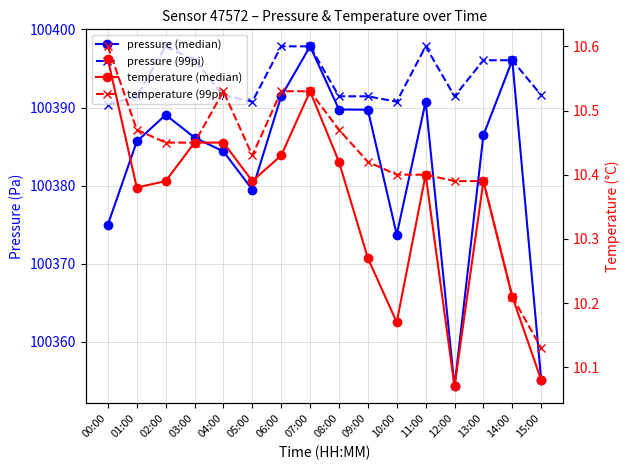

Is the value of pressure (99pi) at 06:00 greater than the value of temperature (median) at 04:00?

Yes